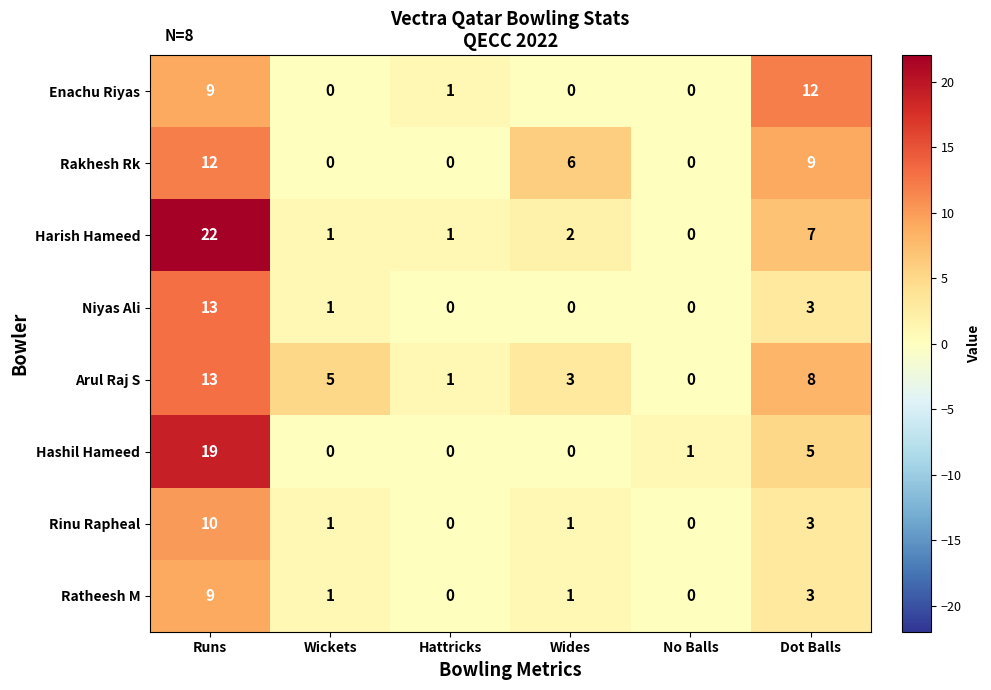

The Ratheesh M series shows 9 at Runs. True or false?

True